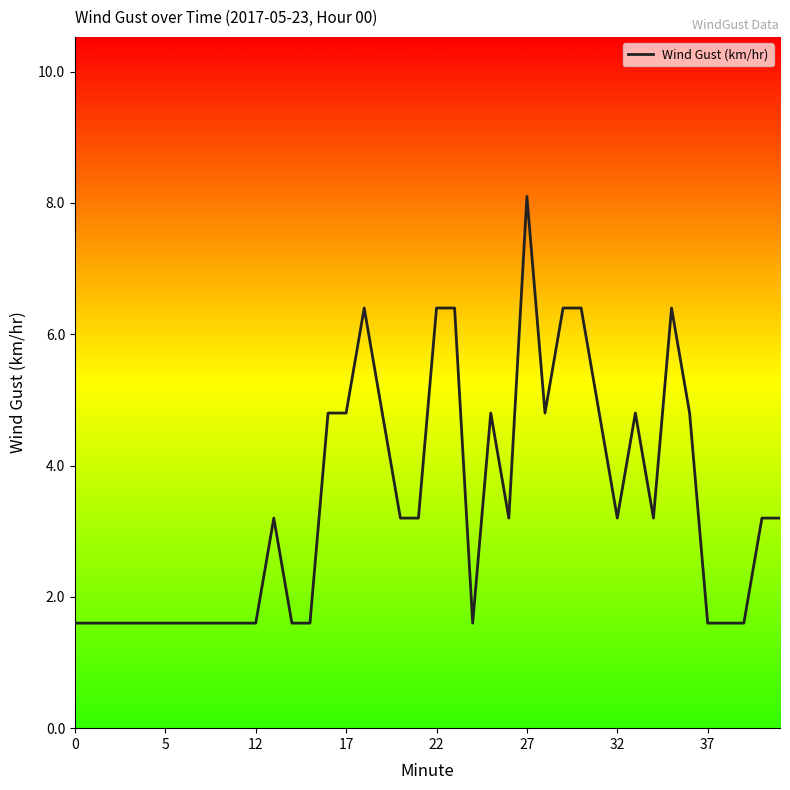

What is the greatest value displayed?

8.1